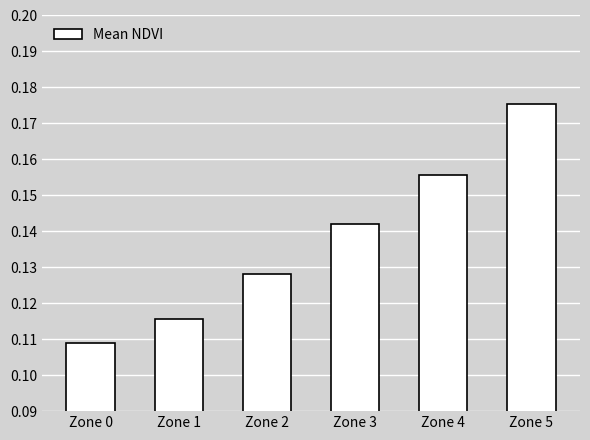

Which has a higher value, Zone 1 or Zone 3?

Zone 3